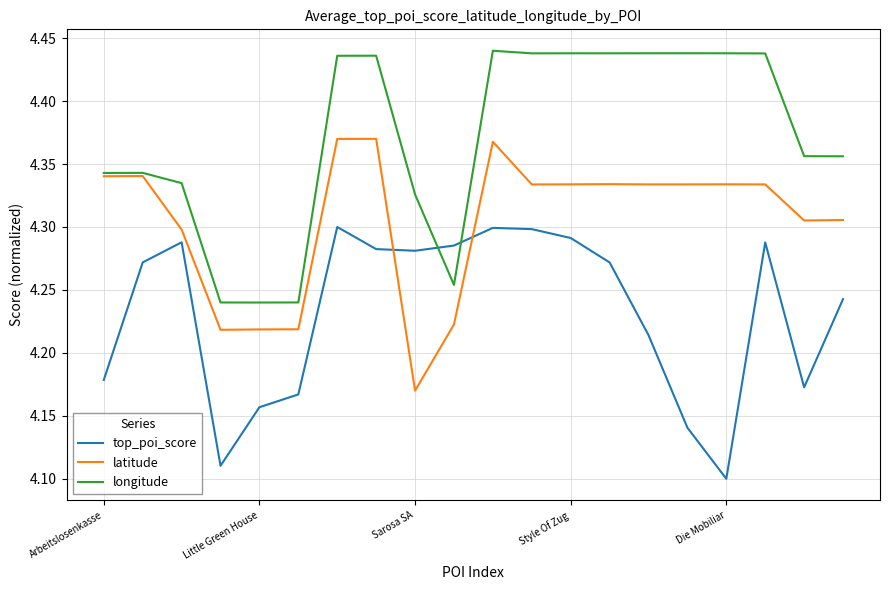

How many intersections are there between longitude and top_poi_score?

2